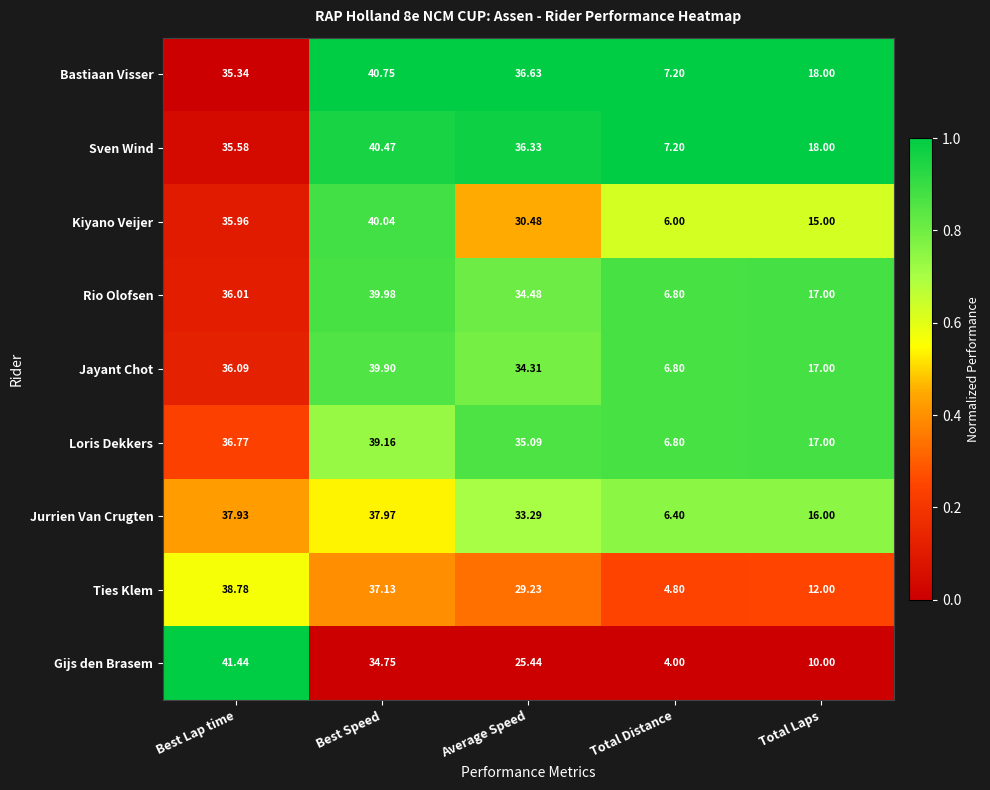

Which series has the widest spread of values?

Gijs den Brasem